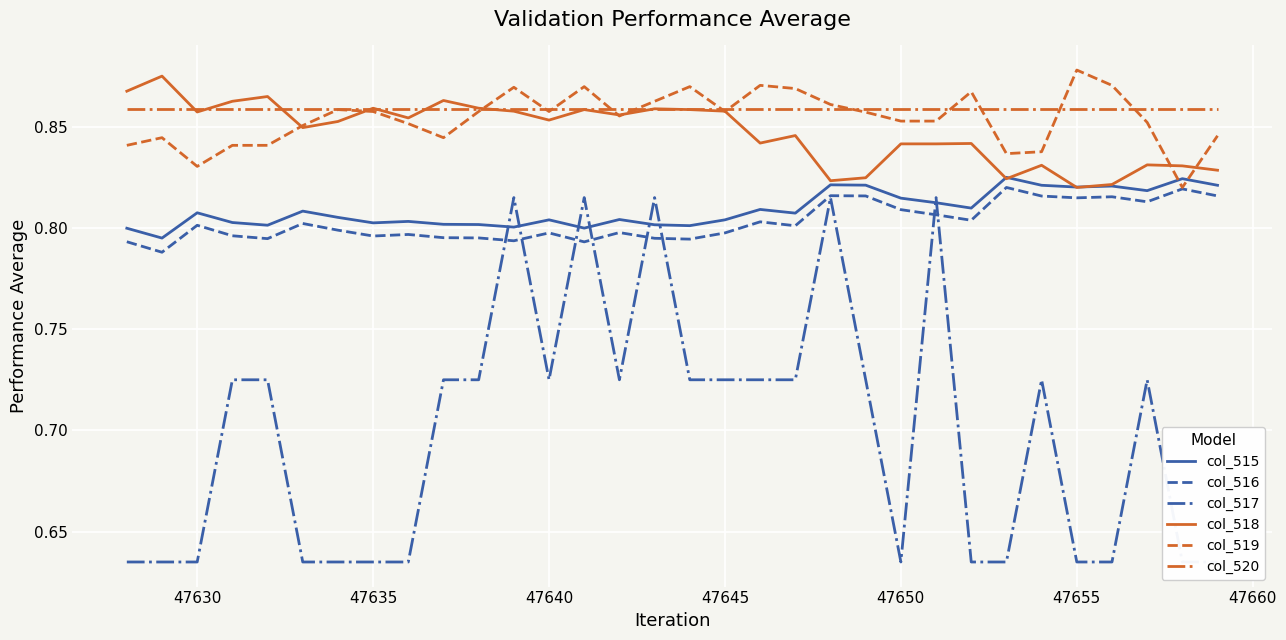

What is the greatest value displayed?

0.9